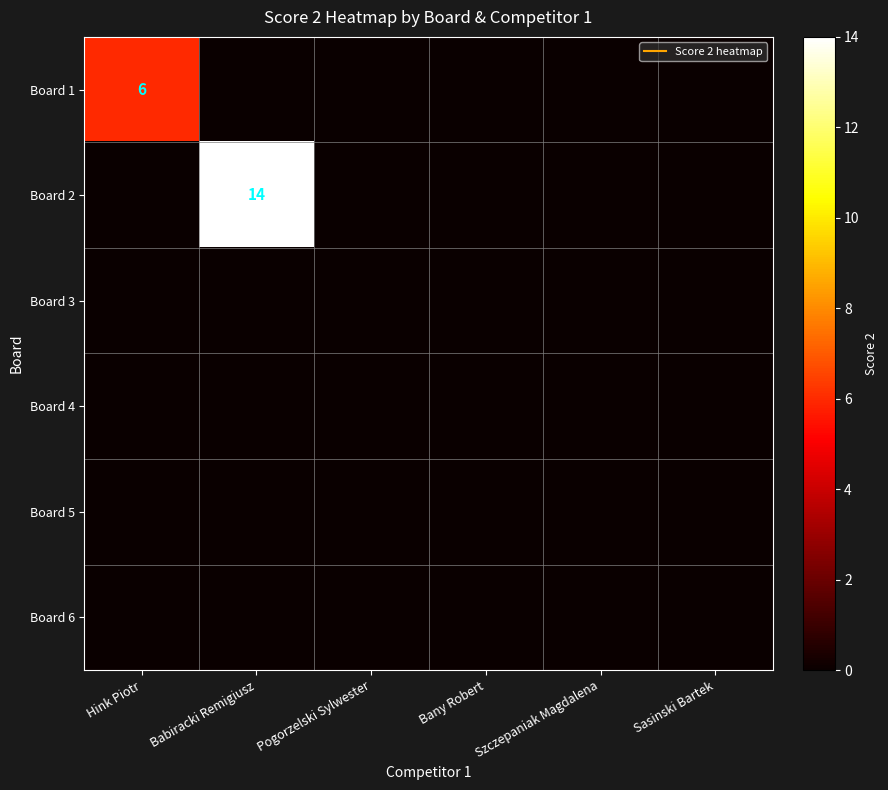

Which series changed the most between Bany Robert and Sasinski Bartek?

Board 1